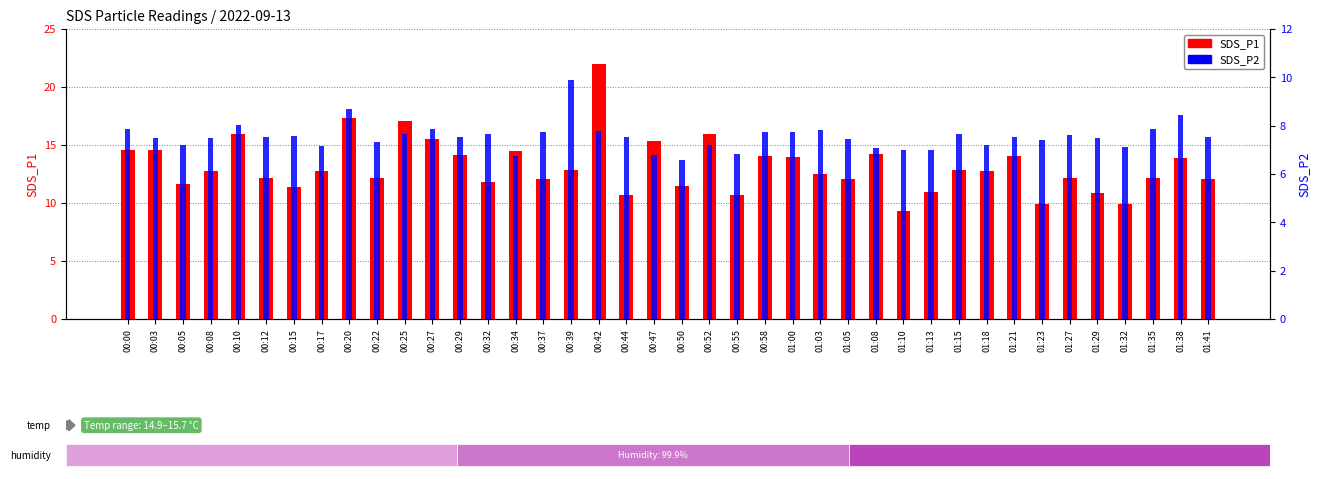

What is the minimum value shown in the chart?

6.6